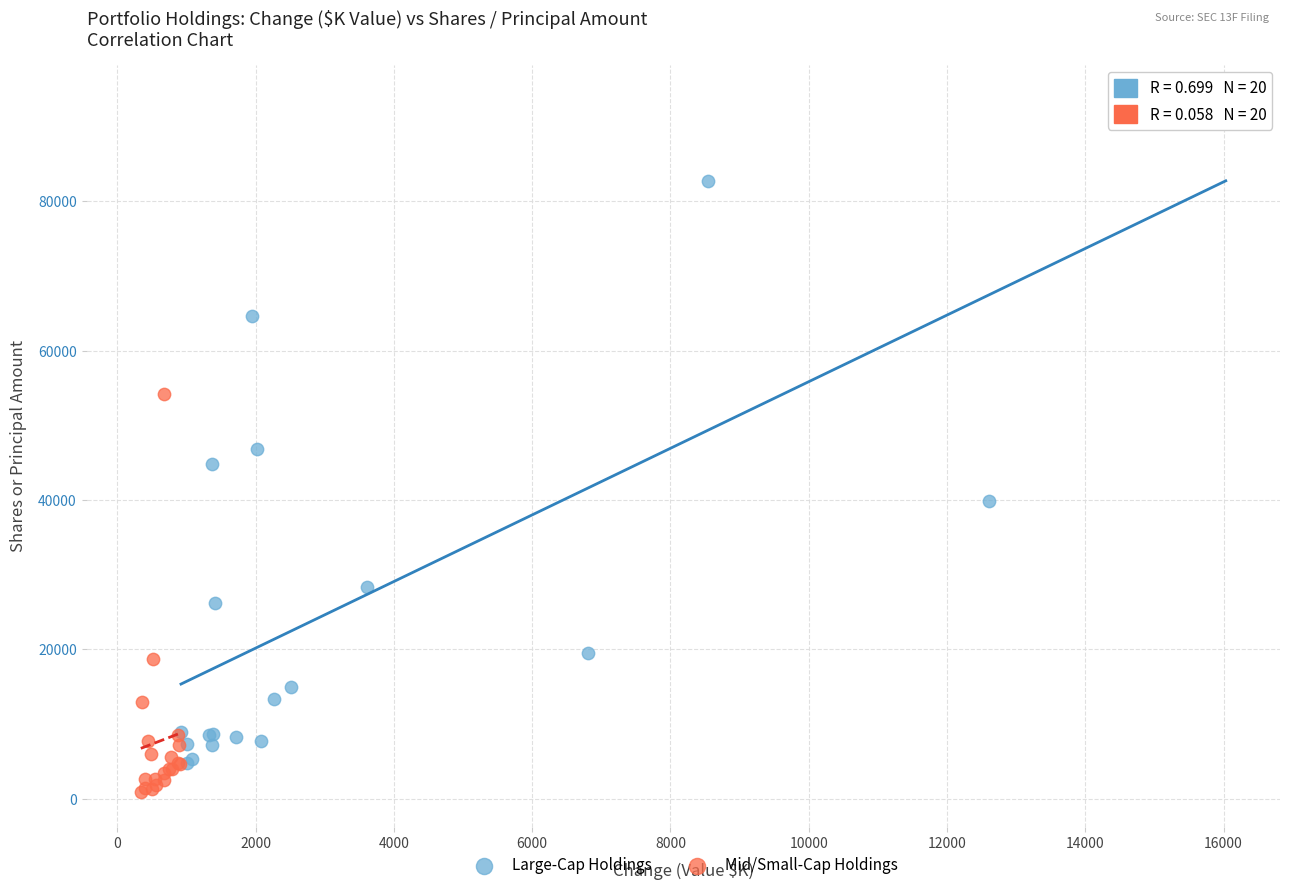

What are all the series names shown in the legend?

Large-Cap Holdings, Mid/Small-Cap Holdings